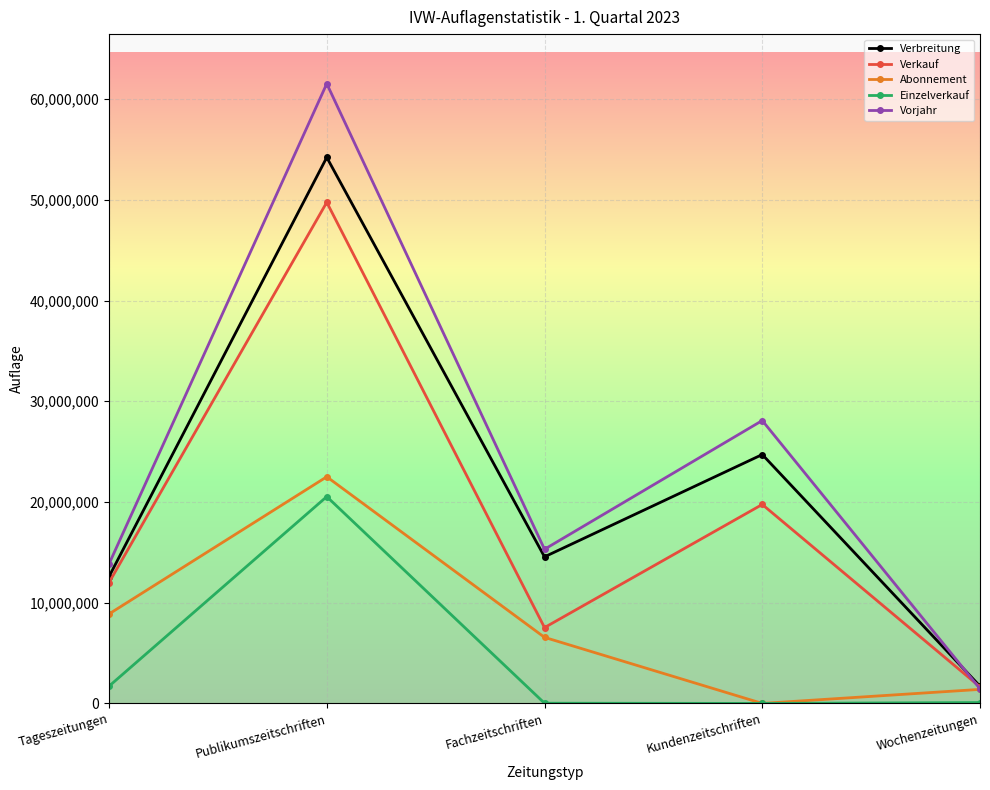

What is the maximum value shown in the chart?

61533066